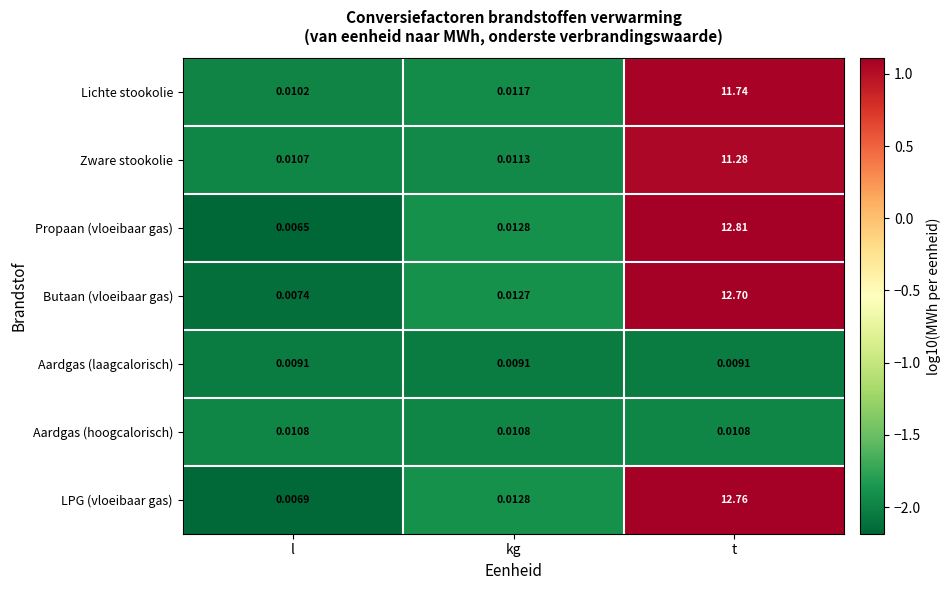

Which series has the largest total across all categories?

Propaan (vloeibaar gas)